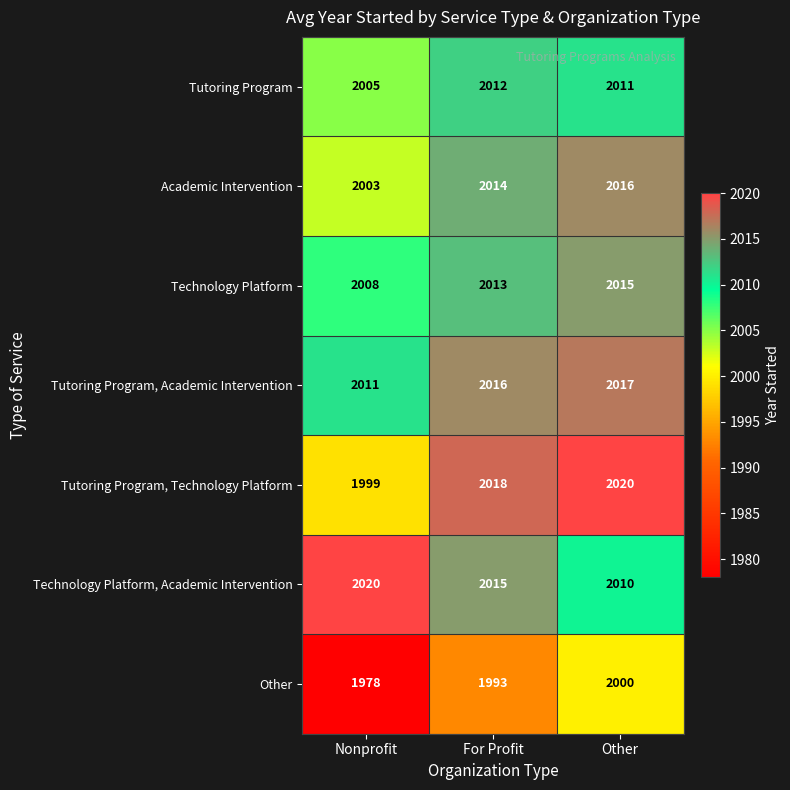

How many series are shown in this chart?

7